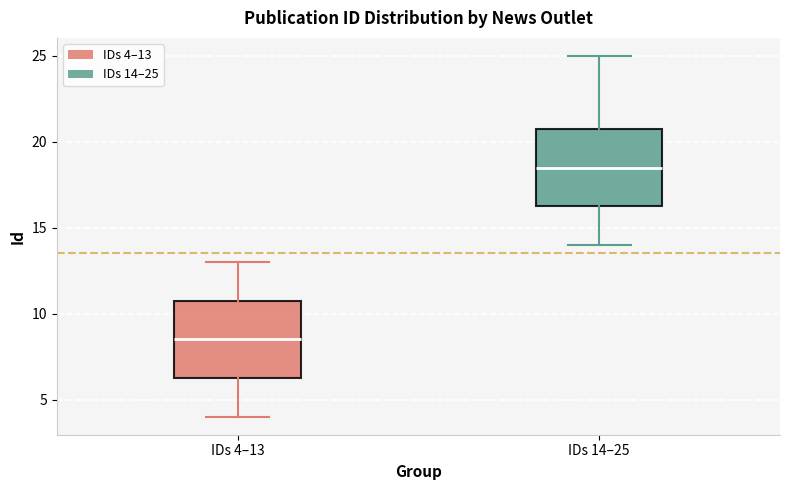

Reading left to right, transcribe this box plot: for each box, give where its median line is, the range the box spans, and where its two whiskers end, as read against the y-axis. The values are not printed on the chart, so give them approximately, as read against the axis.

IDs 4–13: median 8.5, box 6.5 to 11.0, whiskers 4.0 to 13.0
IDs 14–25: median 18.5, box 16.5 to 21.0, whiskers 14.0 to 25.0